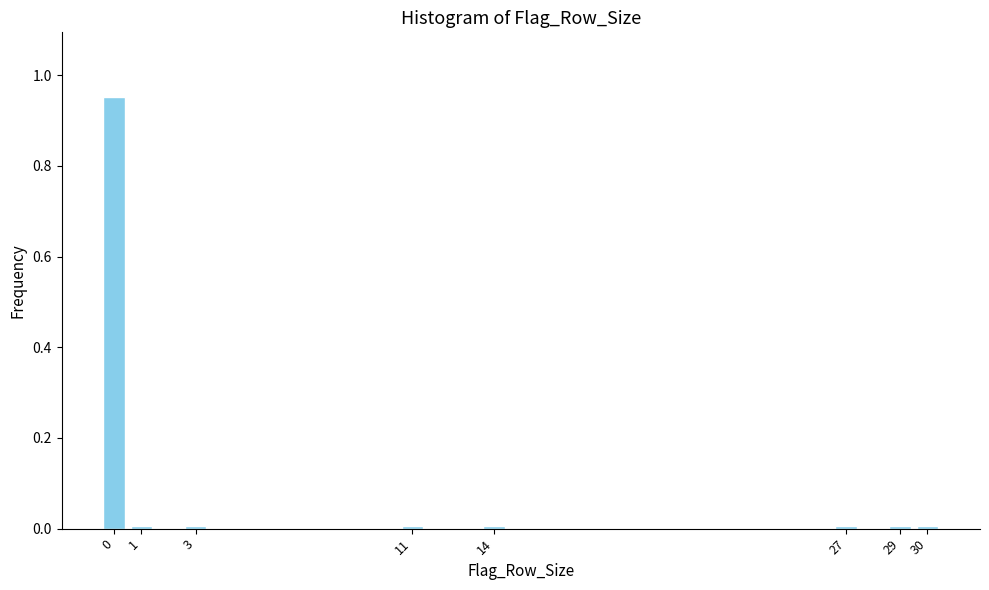

Is it true that the value at 14 is 0.0?

True